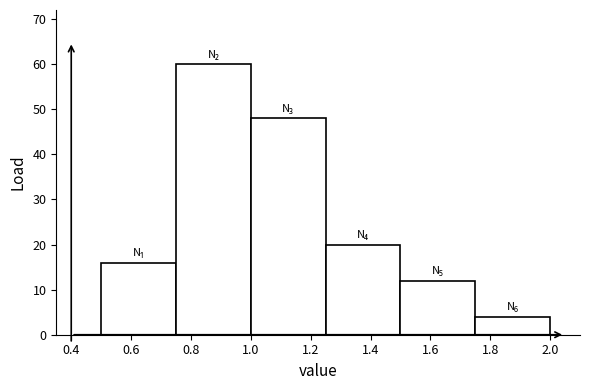

What is the height of the bar covering 1.25 to 1.50 on the x-axis? The values are not printed on the chart, so give them approximately, as read against the axis.

20